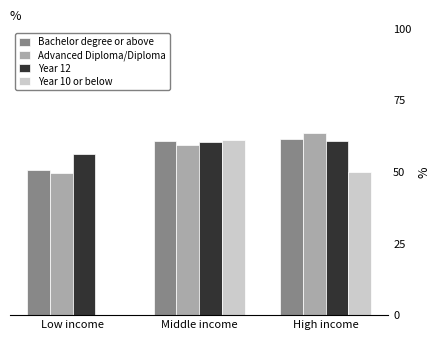

What is the greatest value displayed?

63.4